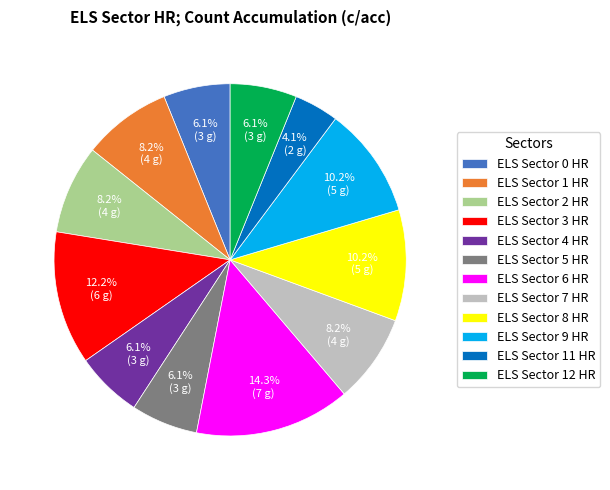

To the nearest percent, what percentage of the pie is ELS Sector 1 HR?

8%